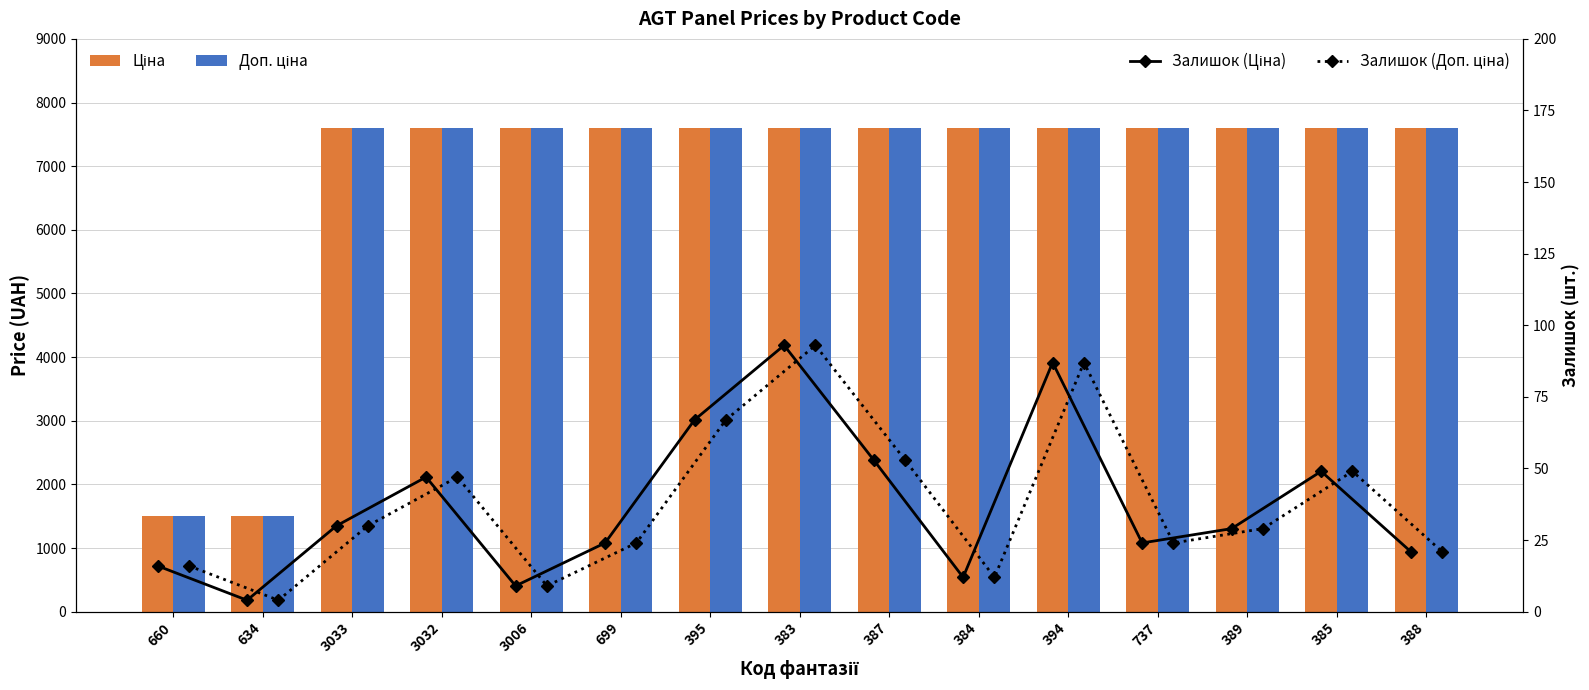

Is the value of Ціна at 3006 greater than the value of Доп. ціна at 660?

Yes